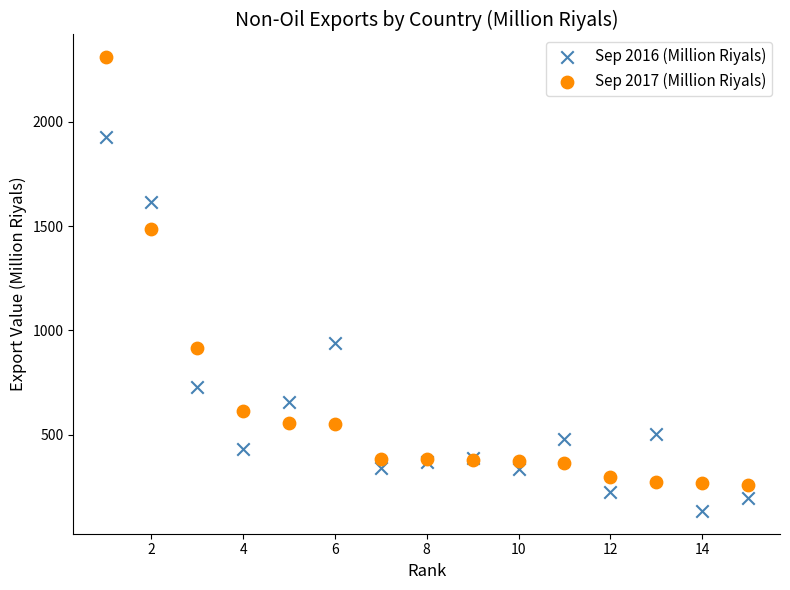

Which series has the largest Y range (max minus min)?

Sep 2017 (Million Riyals)